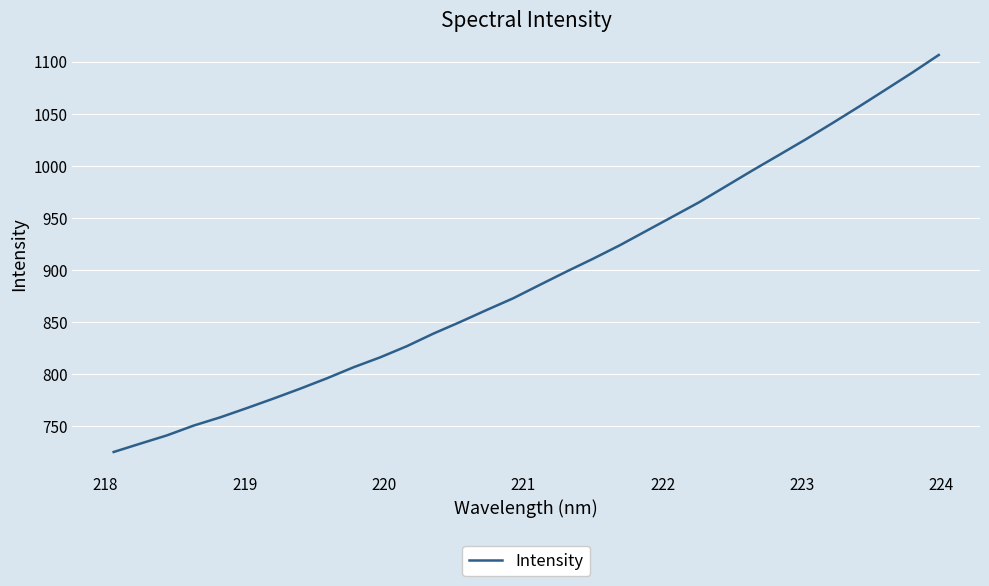

Reading left to right, extract all data points from this chart.

725.0	733.0	740.9	750.3	758.3	767.2	776.3	785.8	795.7	806.4	815.9	826.6	838.7	849.8	861.4	872.7	885.6	898.3	910.7	923.5	937.4	951.3	965.2	980.4	995.7	1010.5	1025.5	1041.0	1056.9	1073.2	1089.5	1106.5